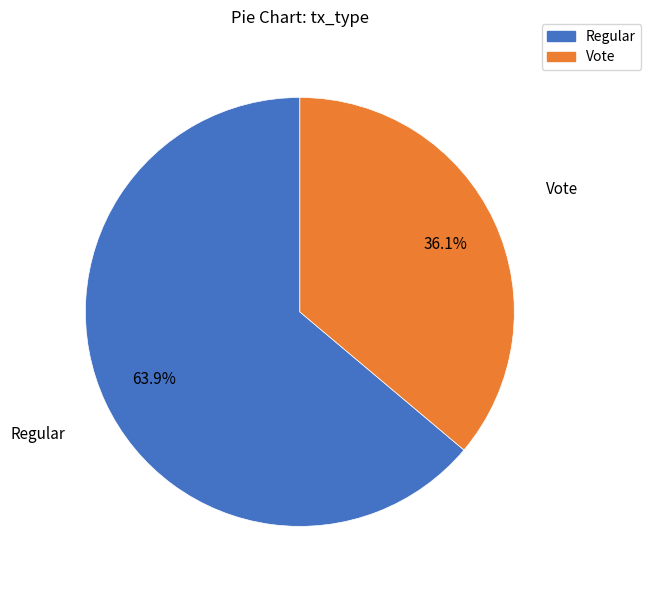

Is there any slice that represents more than half of the pie?

Yes